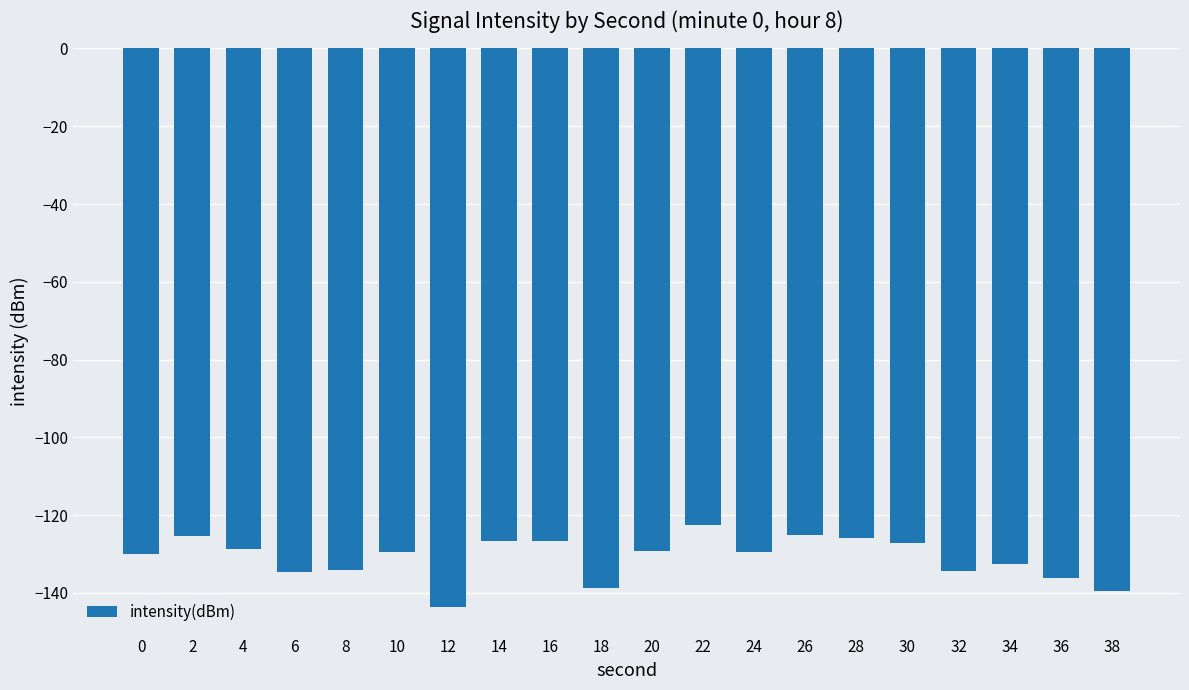

Count the number of data series in this chart.

1